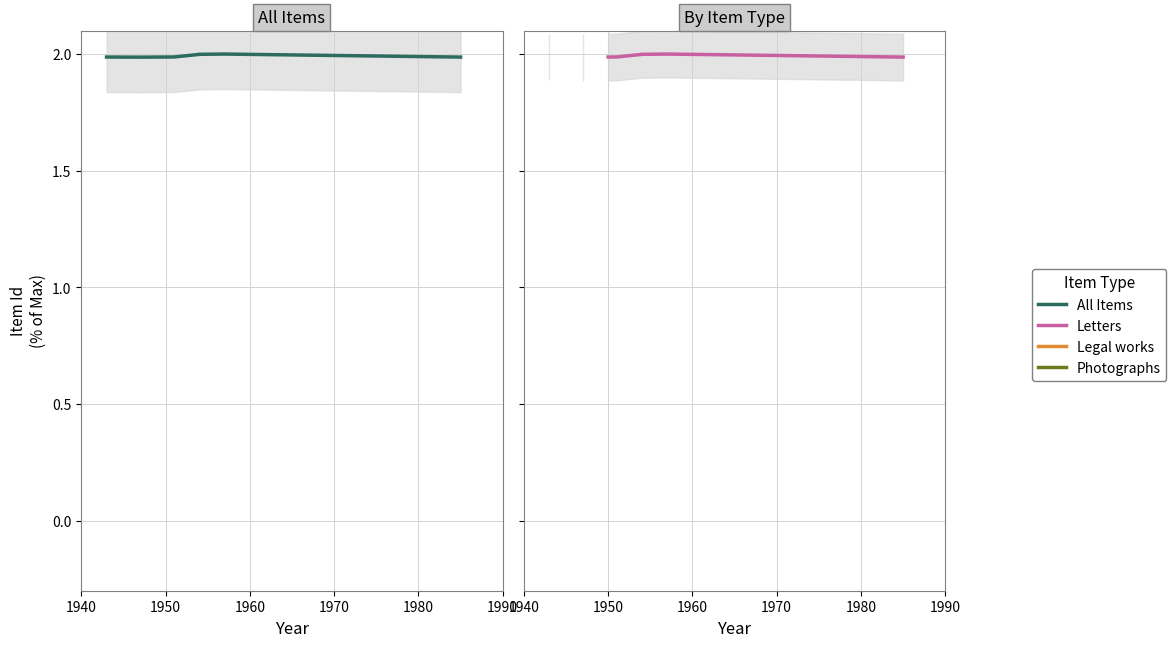

How many interior local valleys (lower than both neighbors) does the data have?

1